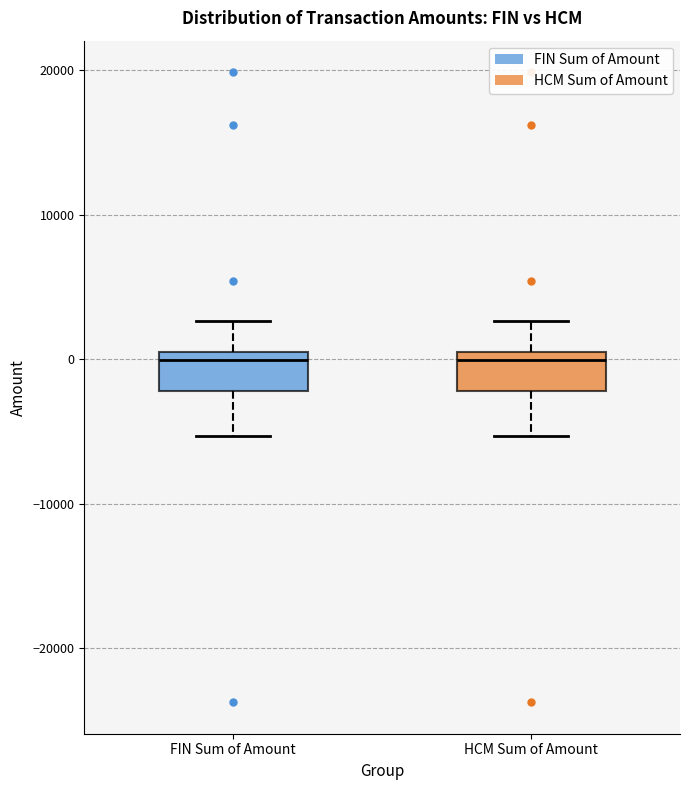

Reading left to right, transcribe this box plot: for each box, give where its median line is, the range the box spans, and where its two whiskers end, as read against the y-axis. The values are not printed on the chart, so give them approximately, as read against the axis.

FIN Sum of Amount: median 0 (just below the box's upper edge), box -2000 to 0, whiskers -5000 to 3000
HCM Sum of Amount: median 0 (just below the box's upper edge), box -2000 to 0, whiskers -5000 to 3000